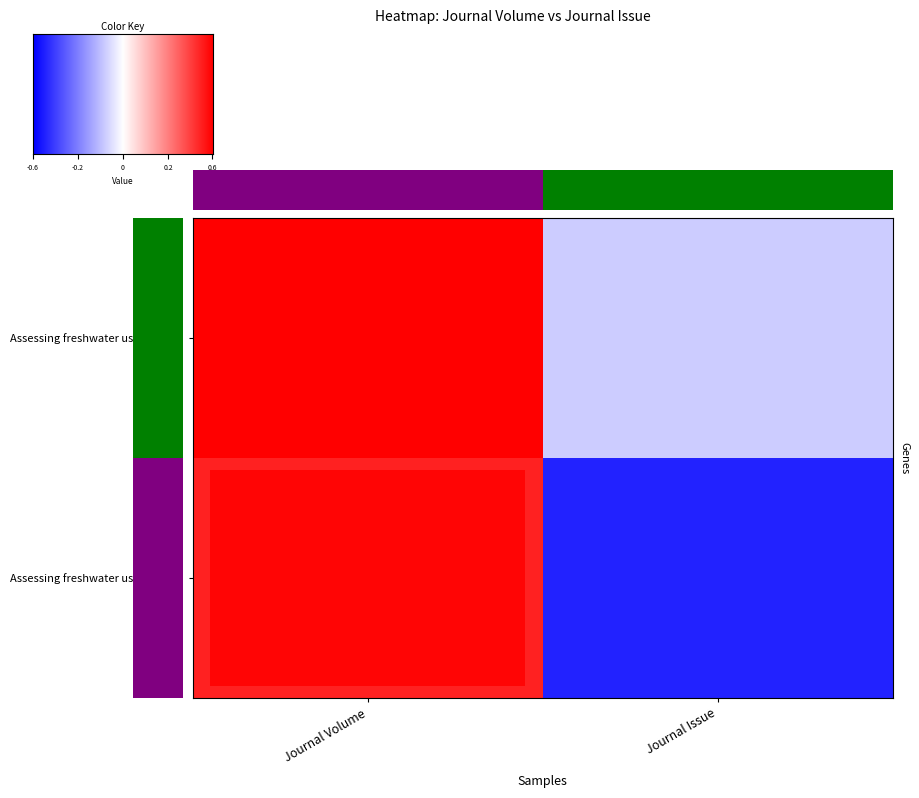

What is the difference between the highest and lowest values at Journal Volume?

1